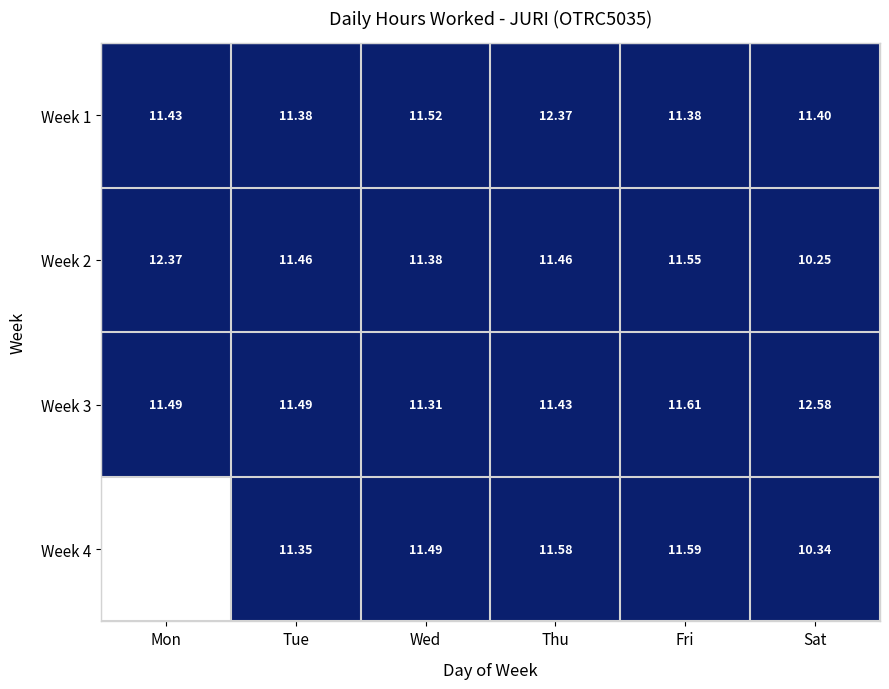

The value of Week 2 at Mon is 0. True or false?

False